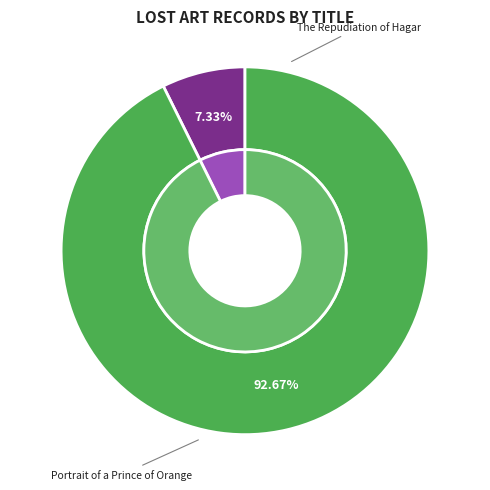

What is the majority slice?

Portrait of a Prince of Orange